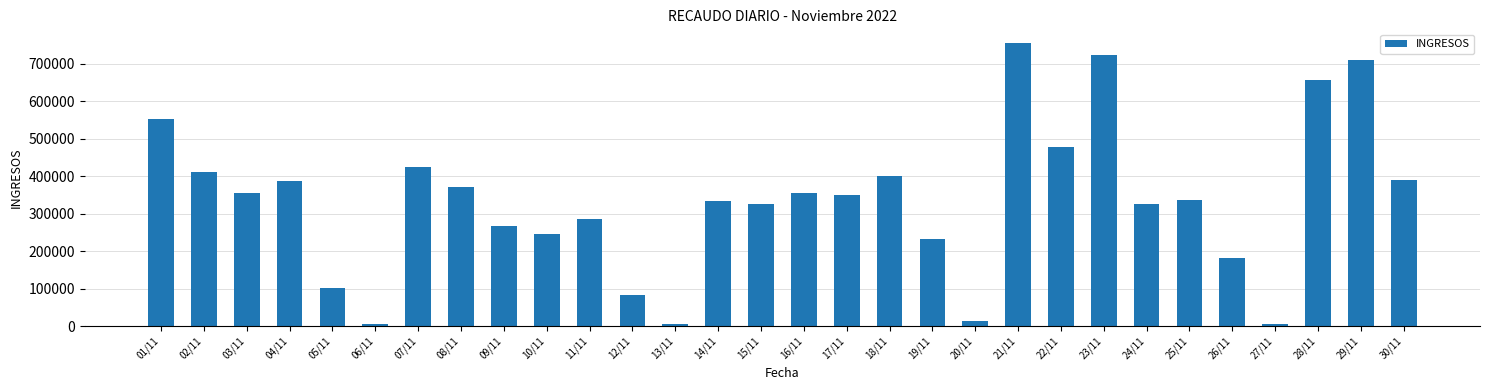

The value at 16/11 is 492915. True or false?

False